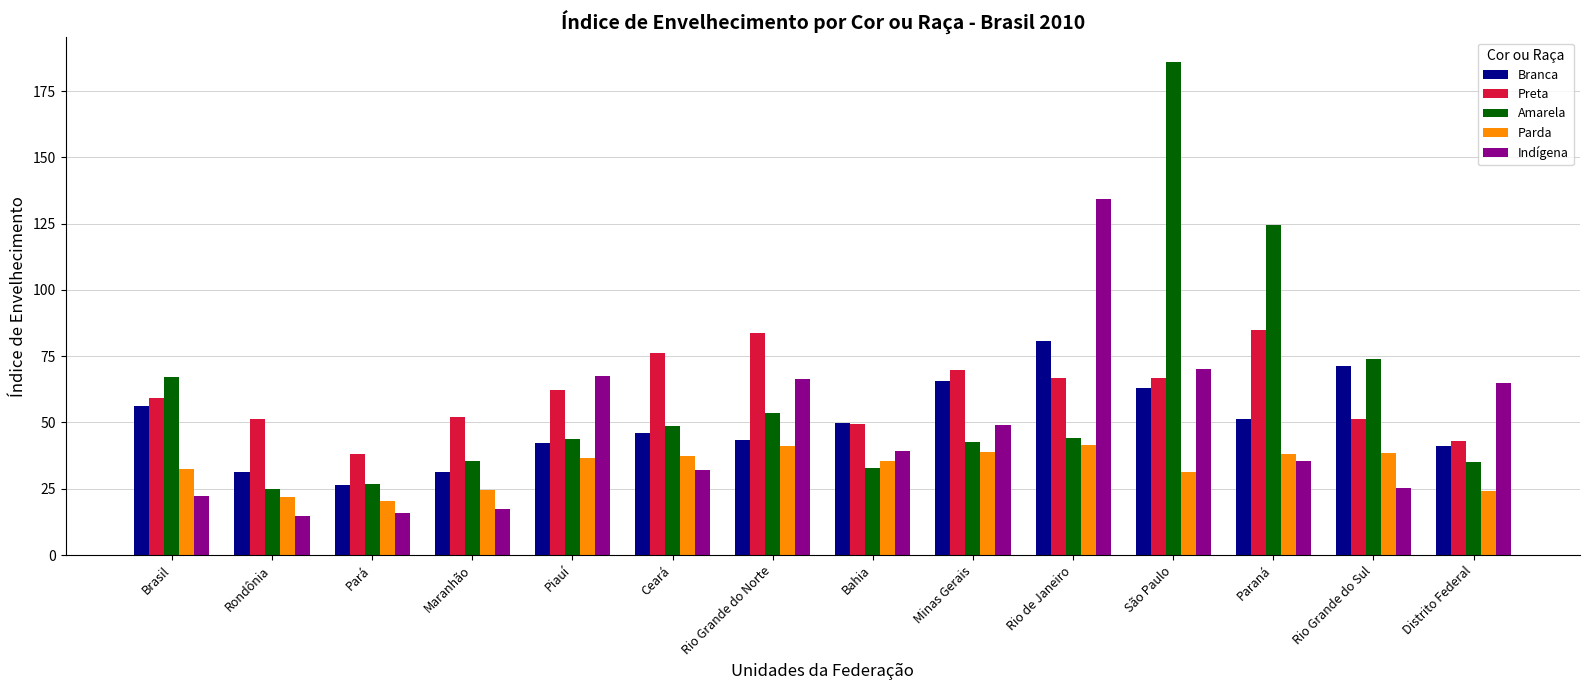

At how many categories does at least one series exceed 83?

4